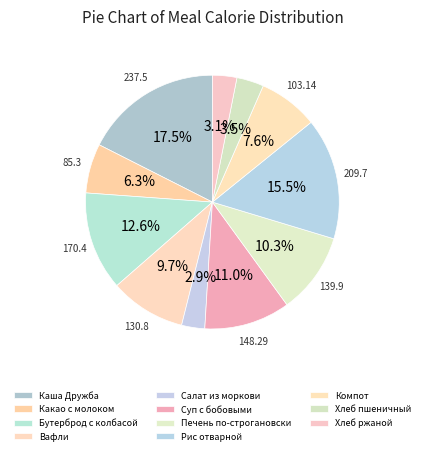

Which category has the biggest portion of the pie?

Каша Дружба